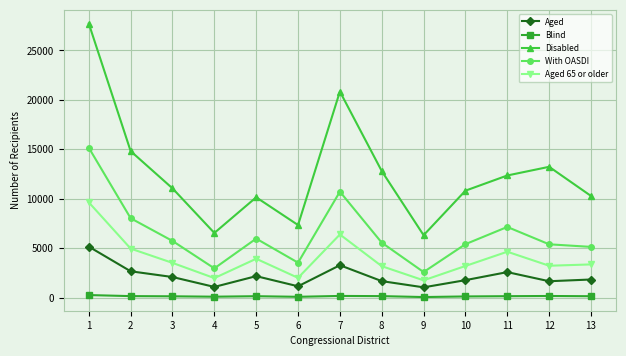

The Aged series shows 1843 at 13. True or false?

True